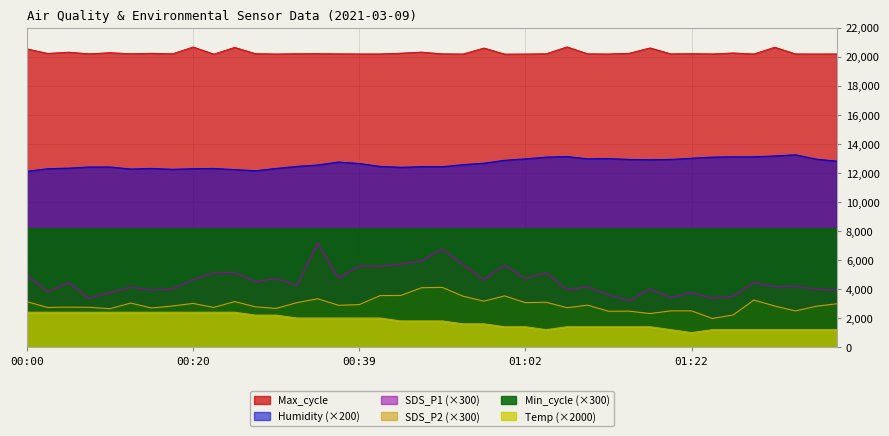

True or false: Max_cycle has a value of 27411.2 at 01:39.

False